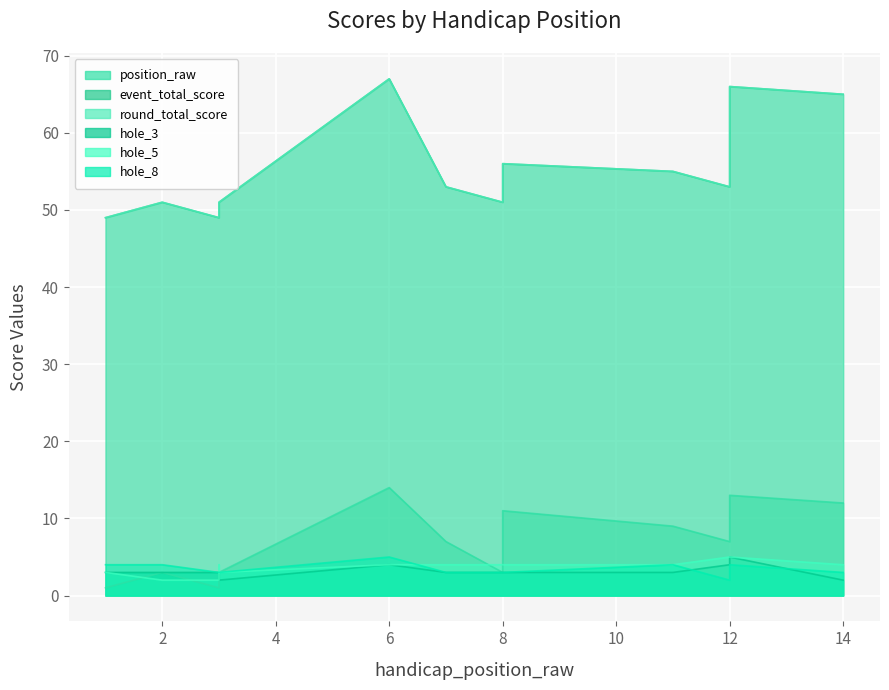

Where is the first local maximum for hole_8?

6